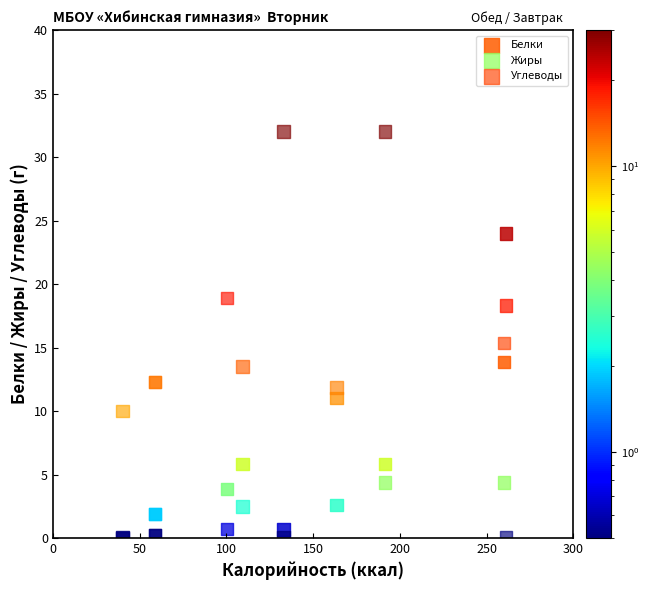

In the Углеводы series, what Y value is closest to 16?

15.3